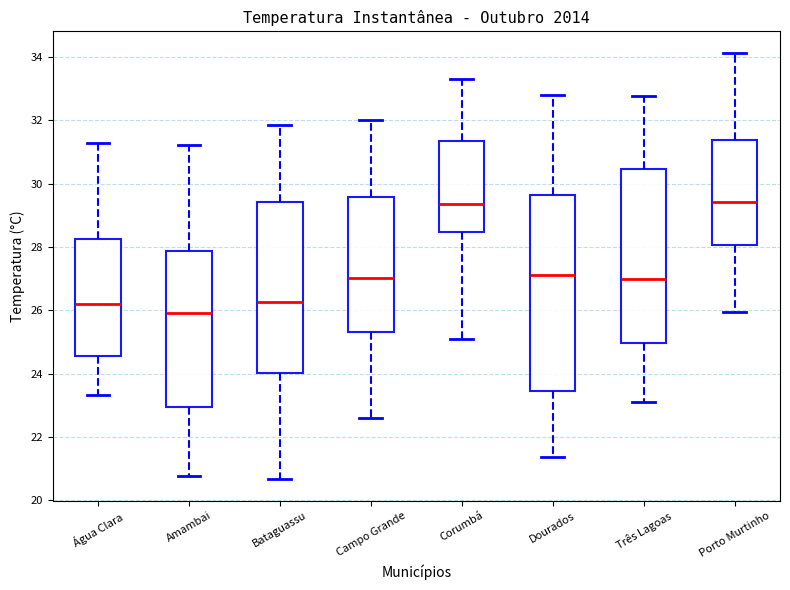

Comparing the boxes themselves (not the whiskers), which one is the tallest?

Dourados